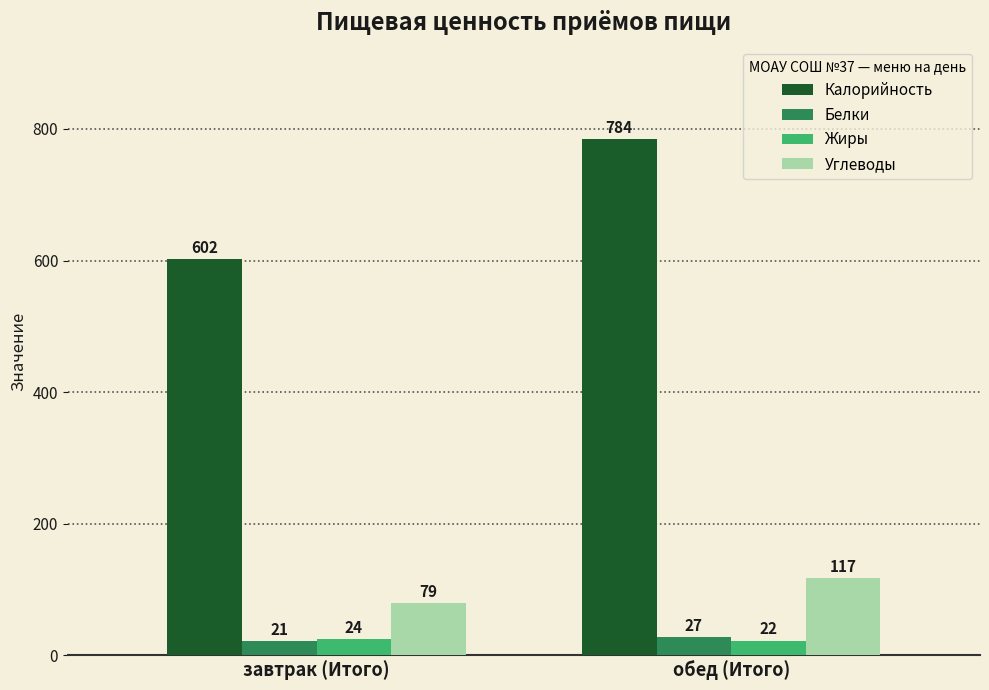

What is the difference between the highest and lowest values at завтрак (Итого)?

581